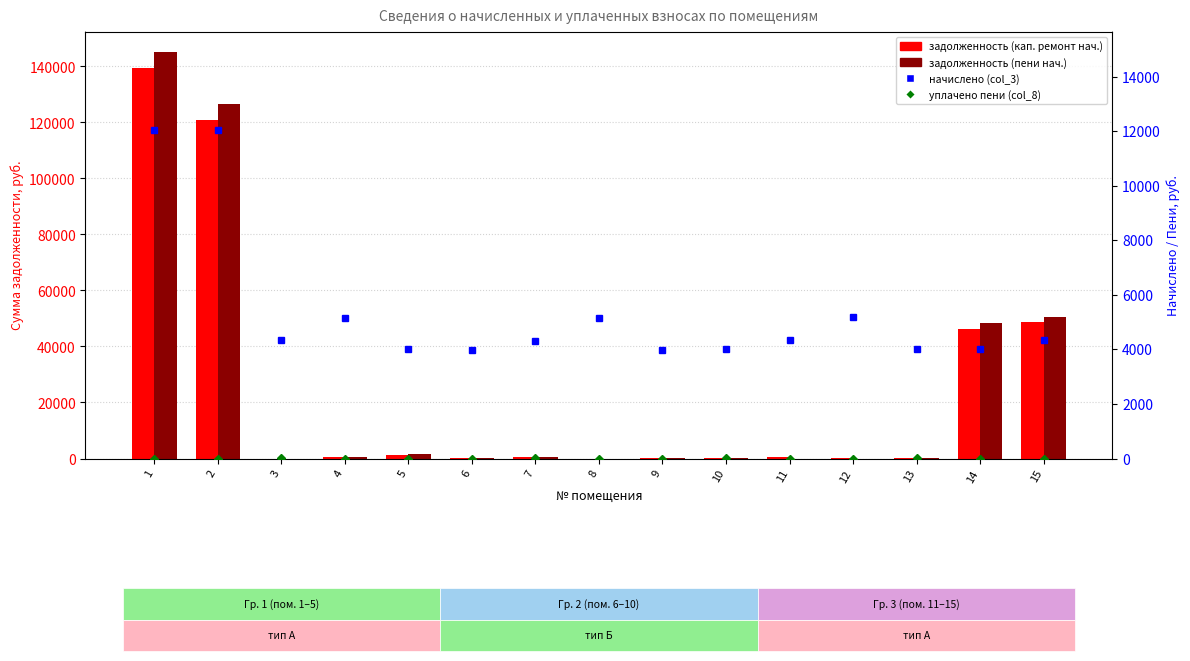

Between 13 and 15, which series saw the biggest shift?

задолженность (пени нач.)